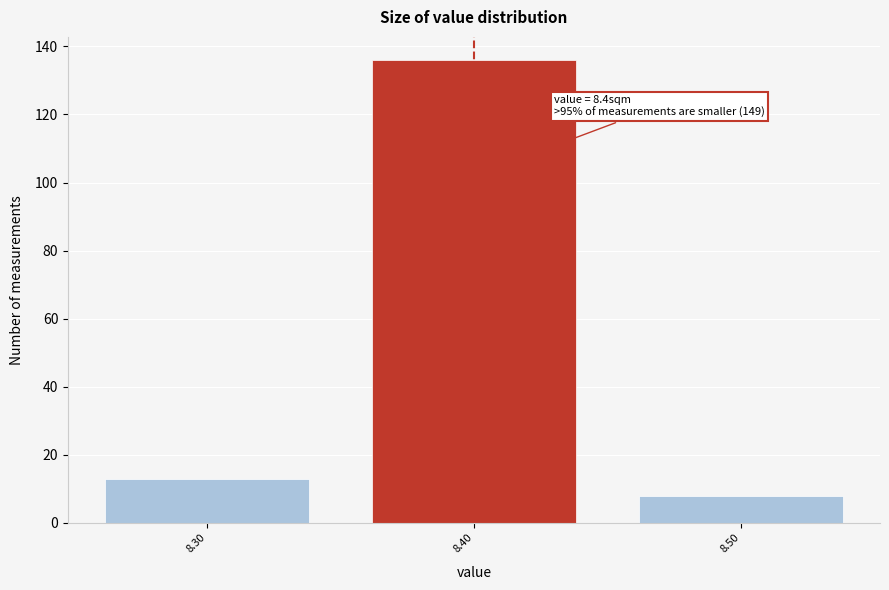

Which range on the x-axis has the tallest bar?

8.35 to 8.45